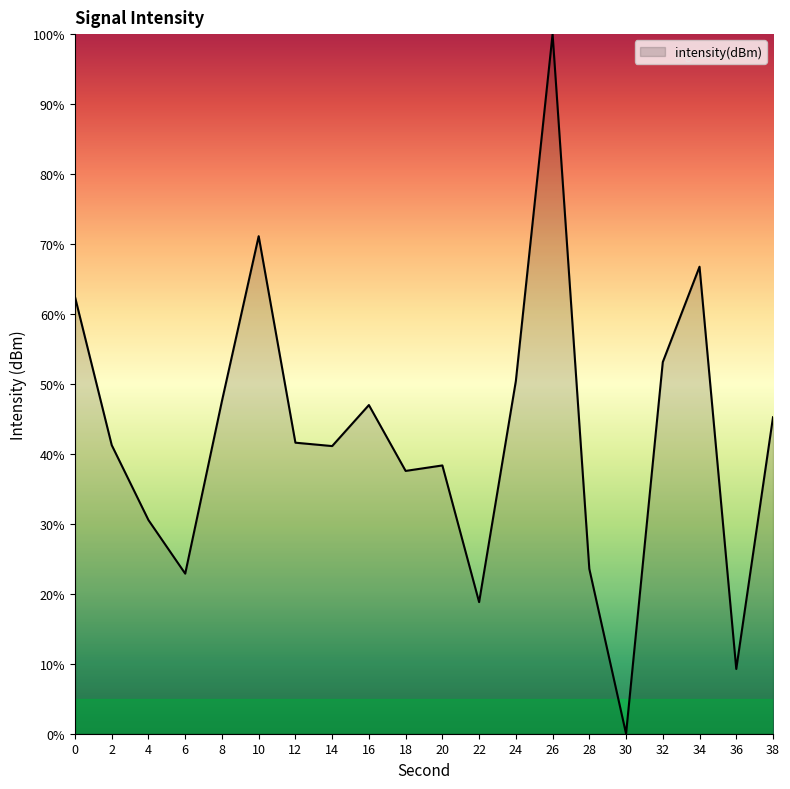

Does the chart have visible grid lines?

No